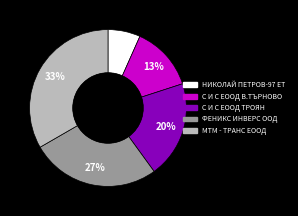

How many slices are in this pie chart?

5